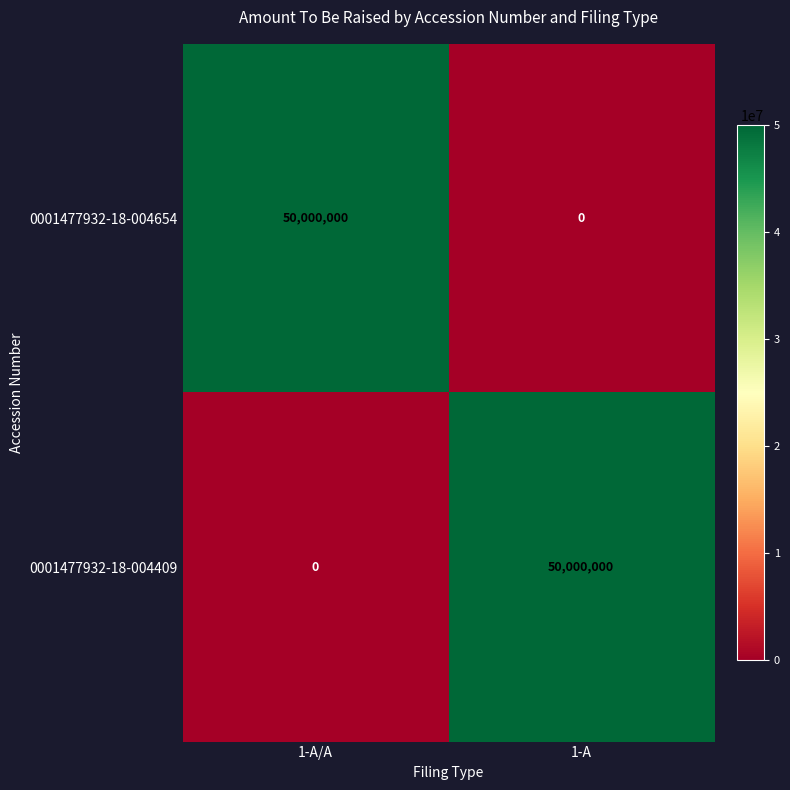

Rank the categories by 0001477932-18-004409 value from highest to lowest.

1-A, 1-A/A